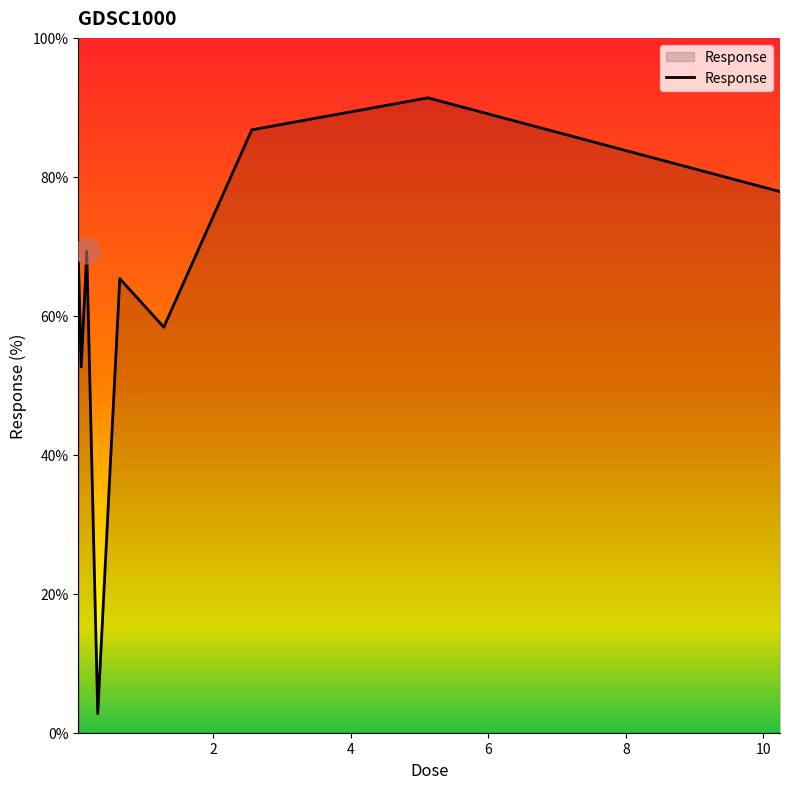

What is the smallest value displayed?

2.7